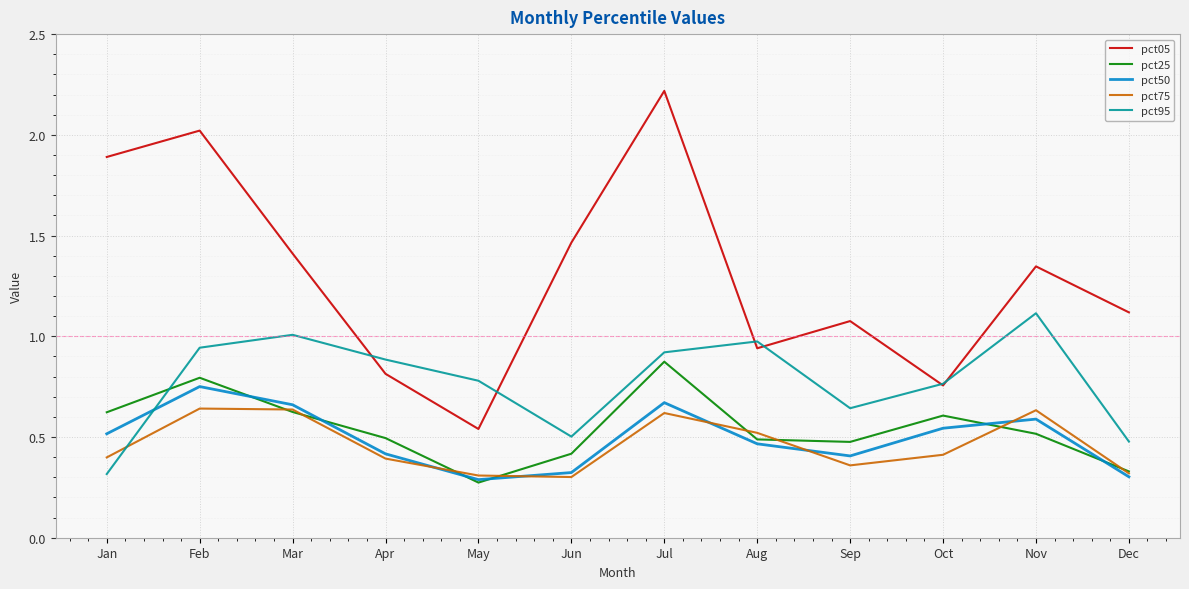

How many lines are shown in the chart?

5